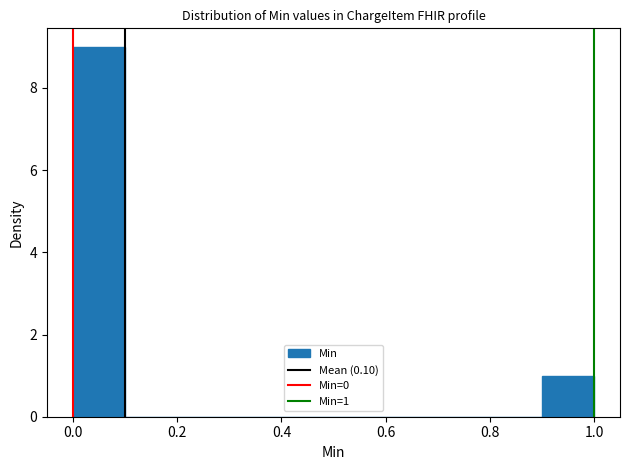

Which range on the x-axis has the tallest bar?

0.0 to 0.1